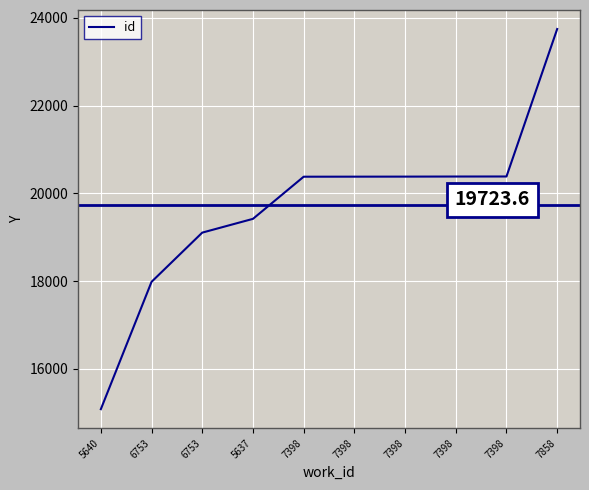

What is the difference between the values at 7398 and 7398?

2